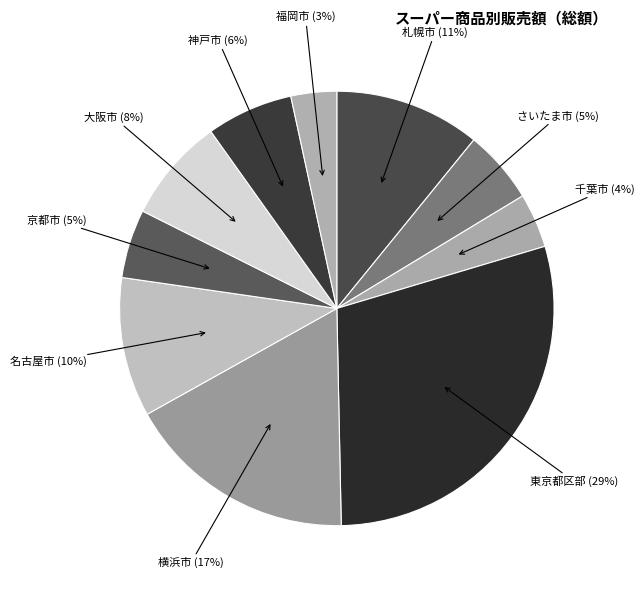

Between 福岡市 and 名古屋市, which is larger?

名古屋市